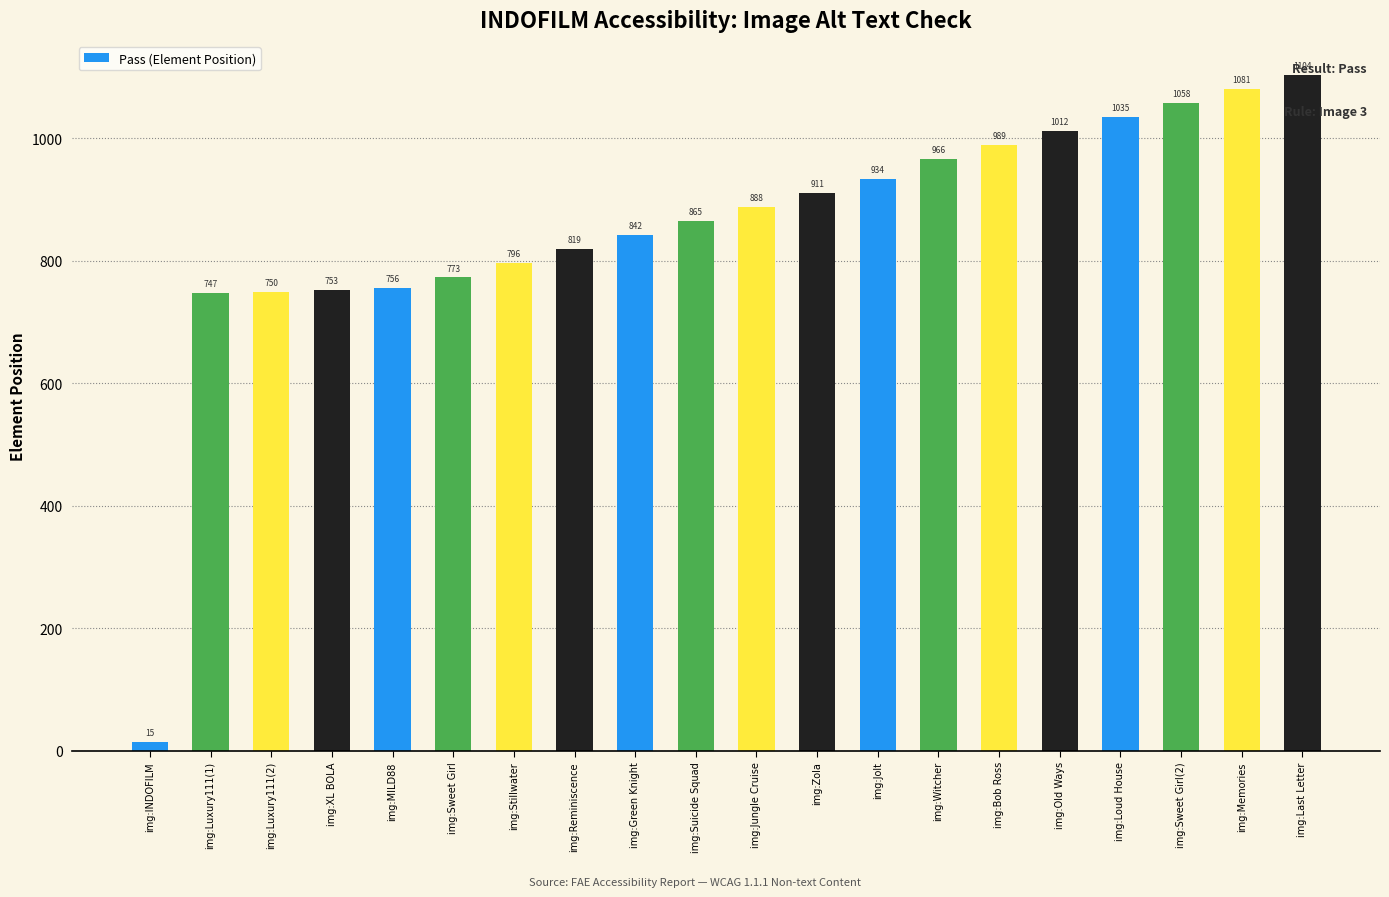

How many categories are shown in the chart?

20